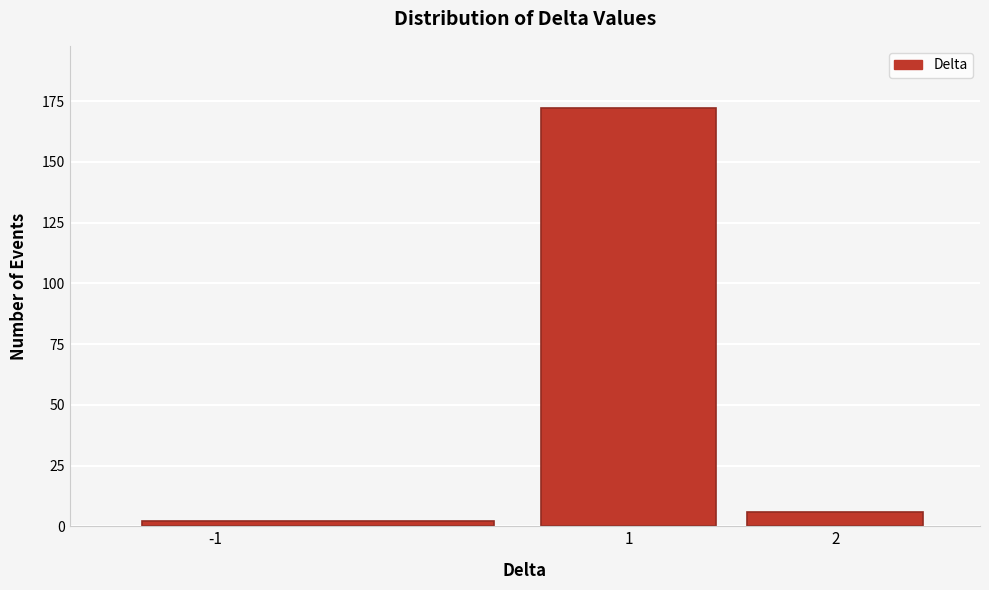

How tall is the bar that spans 1.5 to 2.5 on the x-axis? The values are not printed on the chart, so give them approximately, as read against the axis.

5